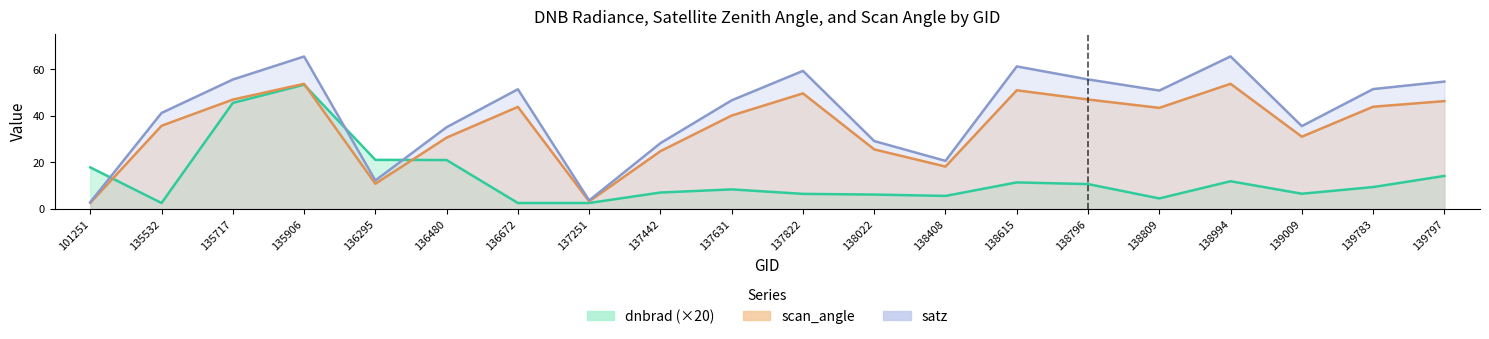

Rank the series at 136672 from highest to lowest value.

satz, scan_angle, dnbrad